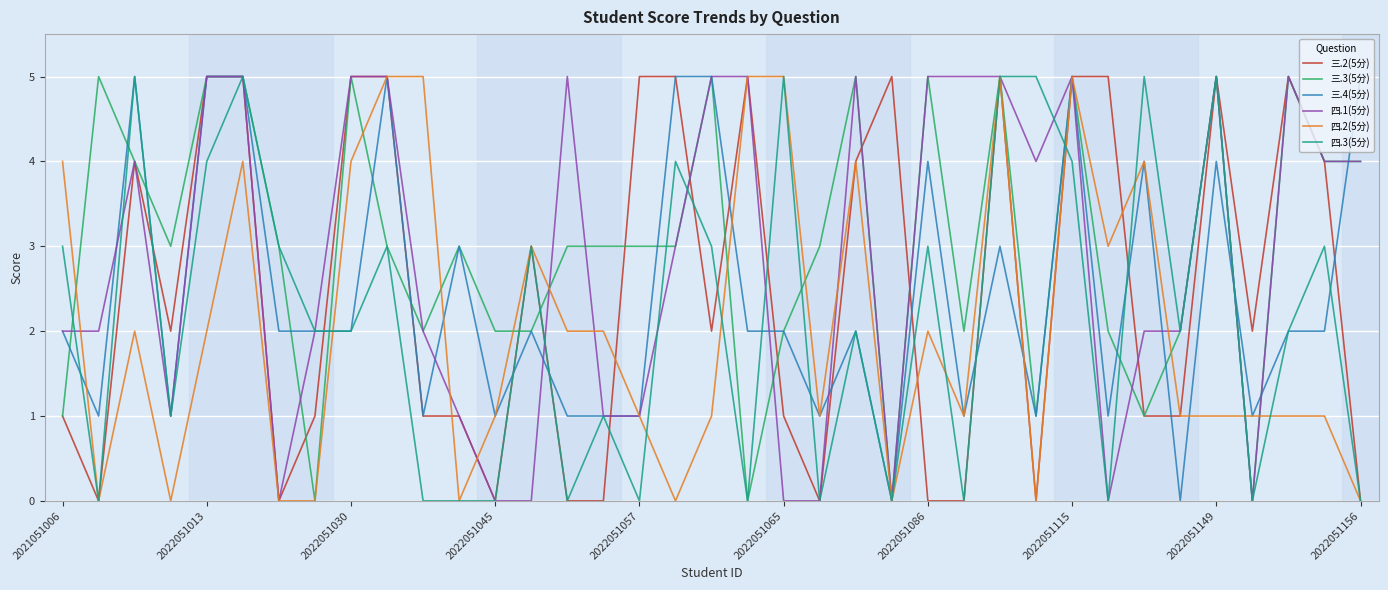

What is the greatest value displayed?

5